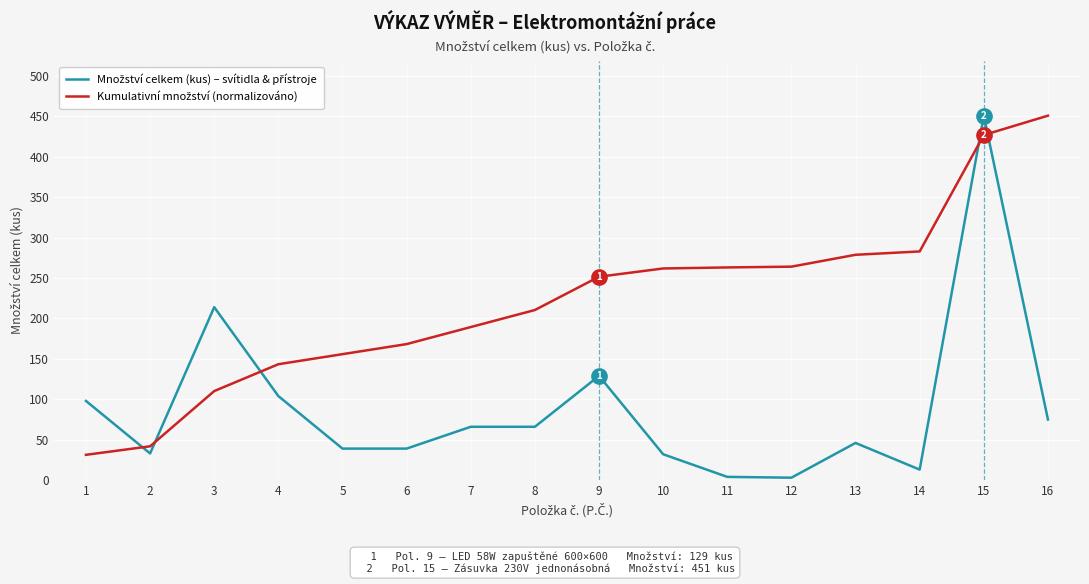

What is the greatest value displayed?

451.0